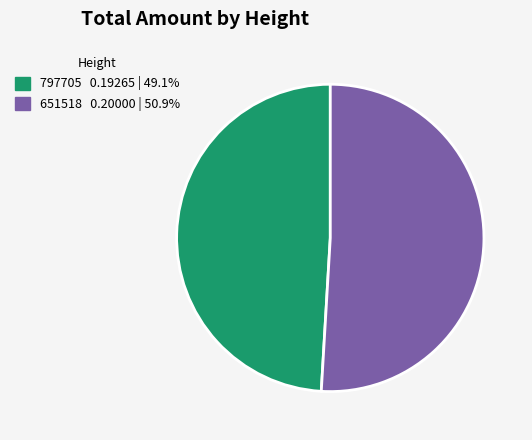

Is it true that 797705 is 49% of the pie?

True